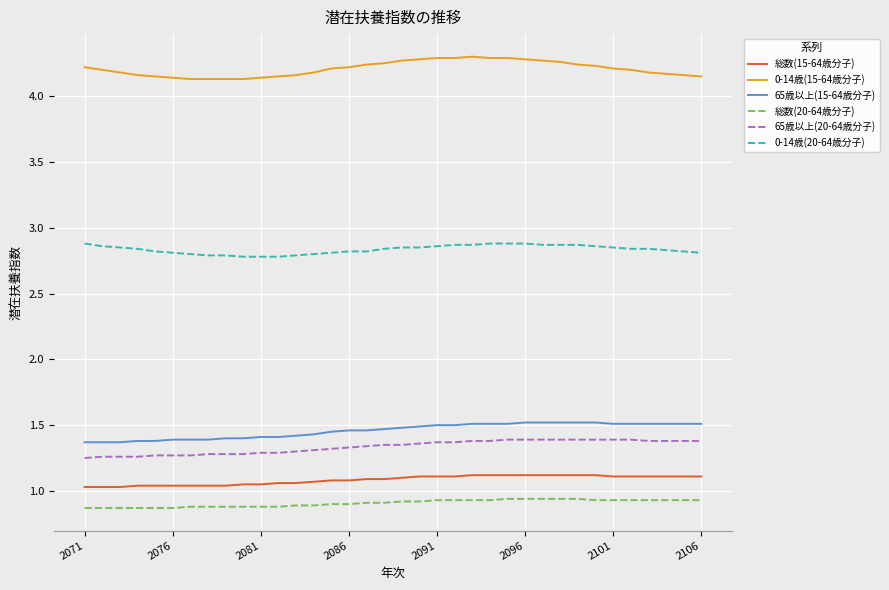

True or false: 0-14歳(20-64歳分子) and 65歳以上(20-64歳分子) intersect in this chart.

False